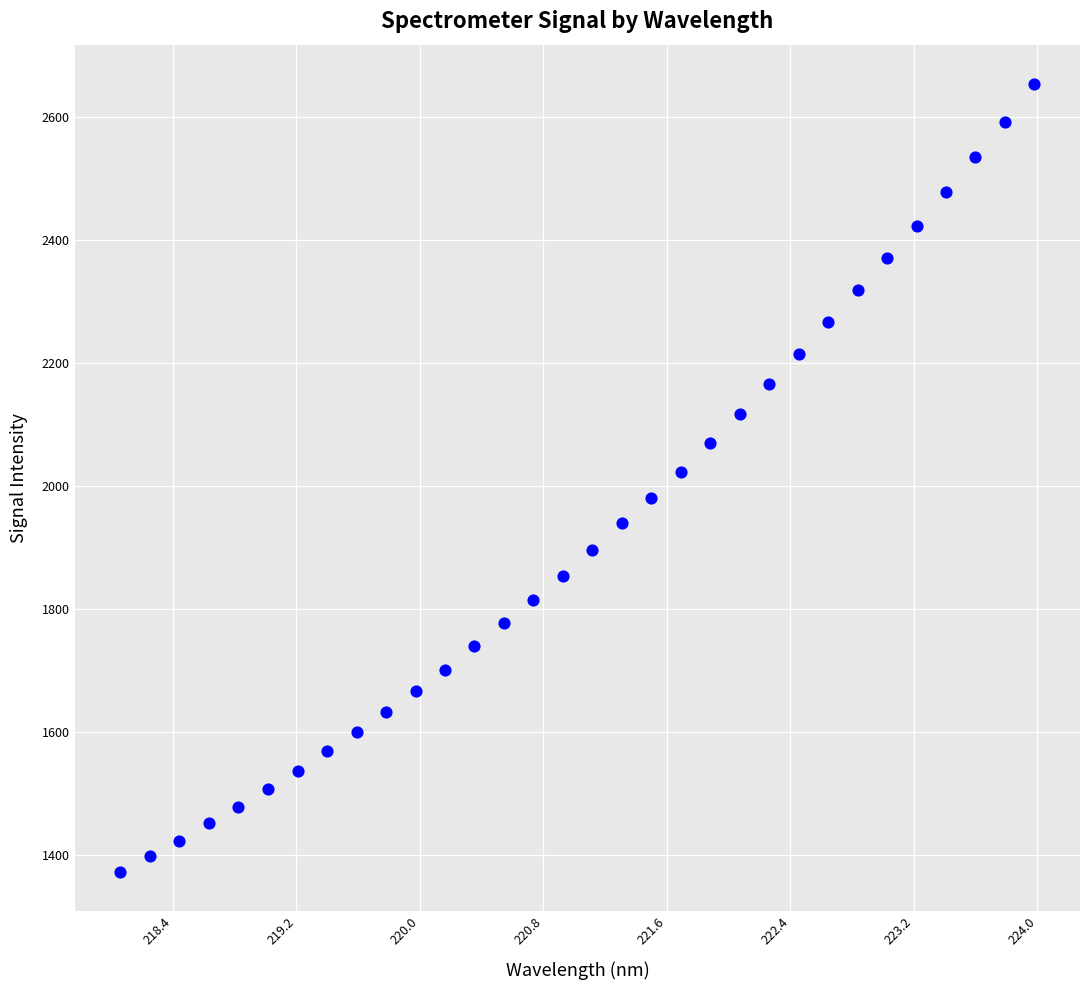

What is the range of X values (max minus min)?

5.9